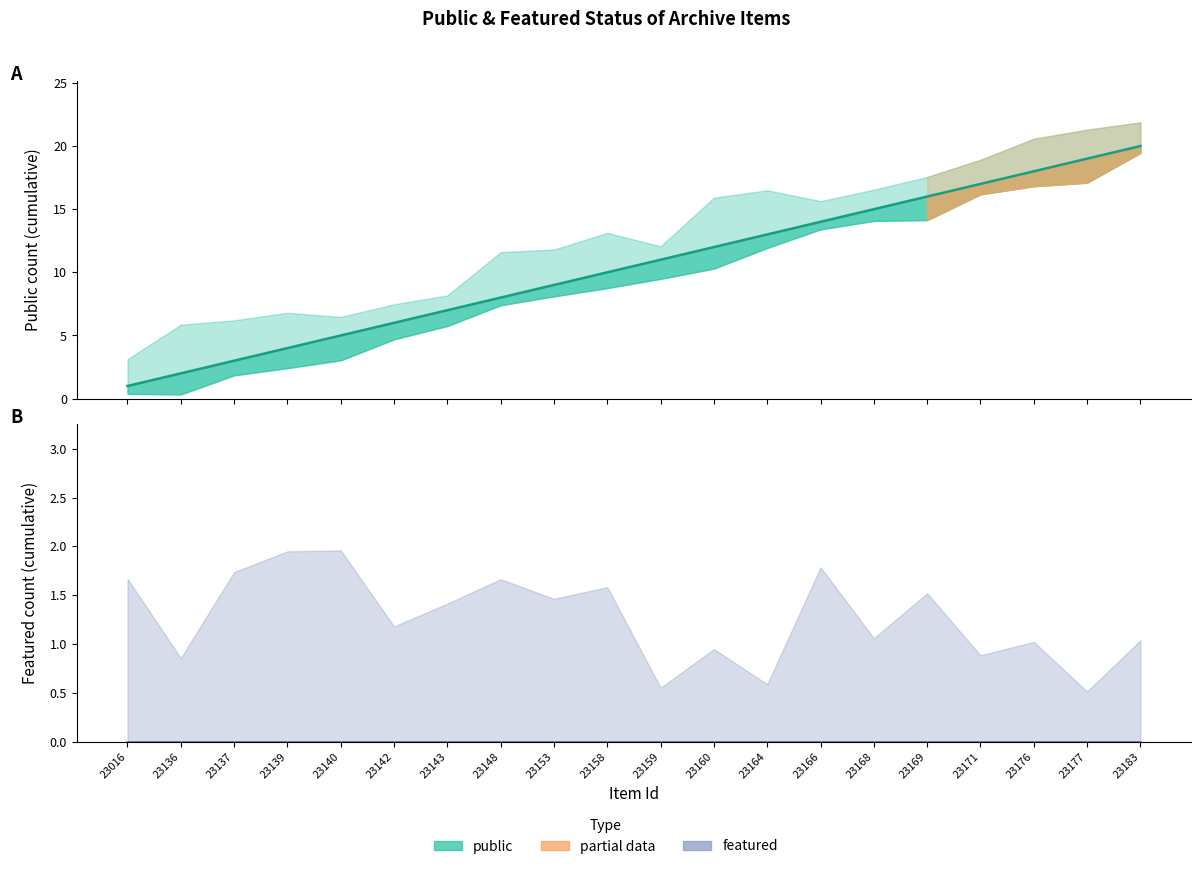

True or false: public (line) has a value of 18 at 23164.

False